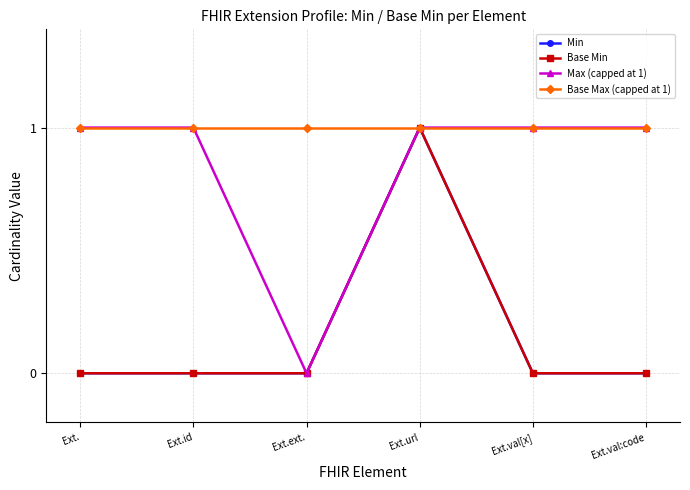

How many Max (capped at 1) values are between 1 and 2?

5